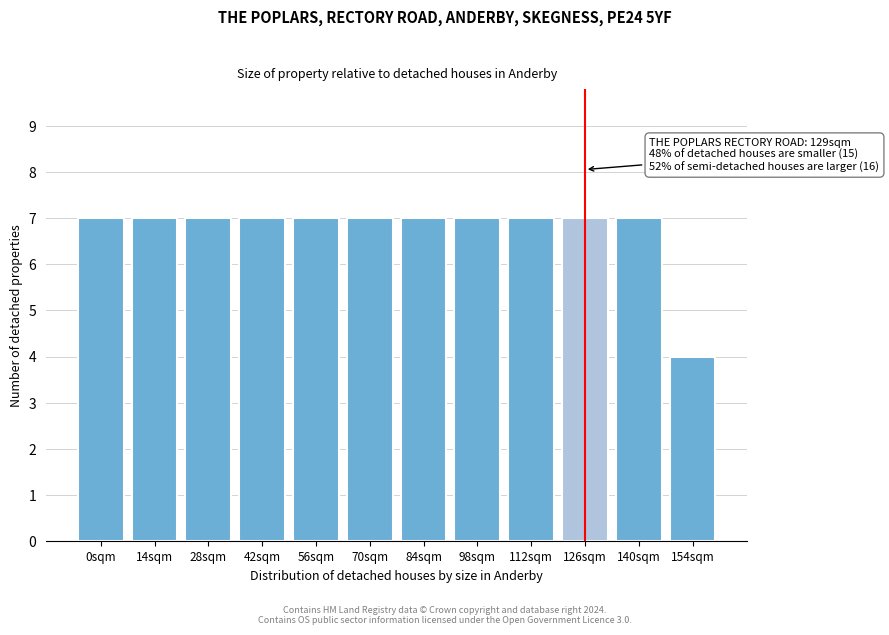

Reading left to right, extract all data points from this chart.

7	7	7	7	7	7	7	7	7	7	7	4